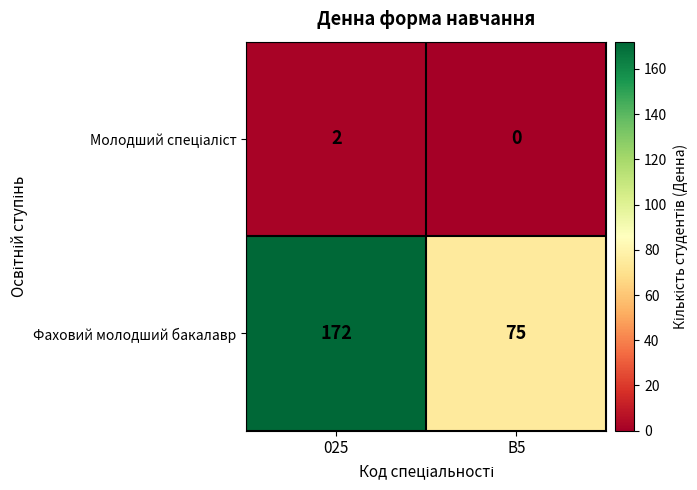

What is the approximate value of Фаховий молодший бакалавр at 025, to the nearest 5?

170